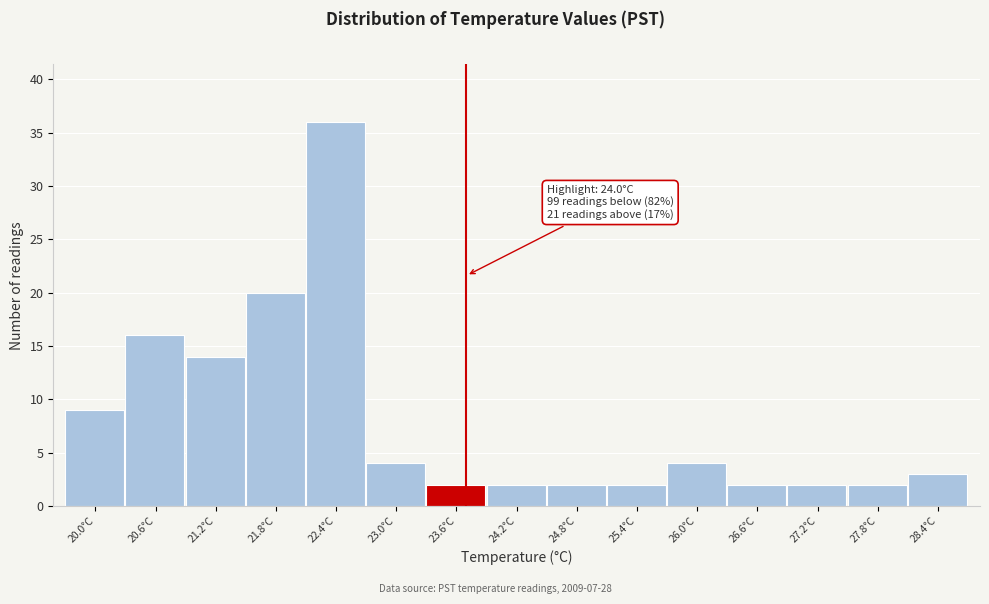

Reading left to right, transcribe all the data shown in this chart.

9	16	14	20	36	4	2	2	2	2	4	2	2	2	3